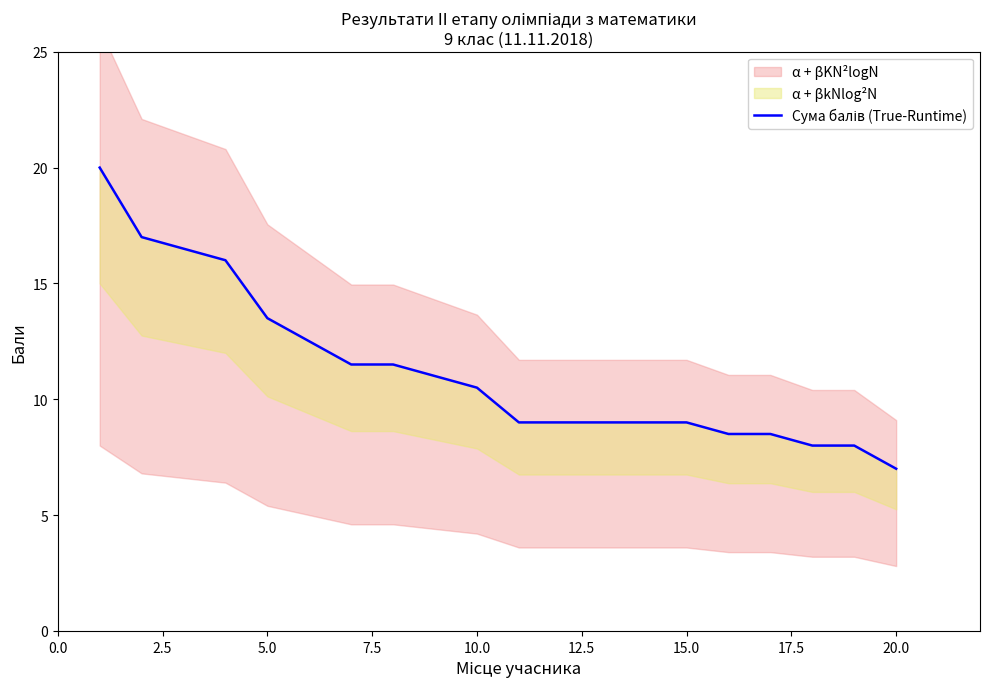

Reading left to right, transcribe all the data shown in this chart.

20.0	17.0	16.5	16.0	13.5	12.5	11.5	11.5	11.0	10.5	9.0	9.0	9.0	9.0	9.0	8.5	8.5	8.0	8.0	7.0